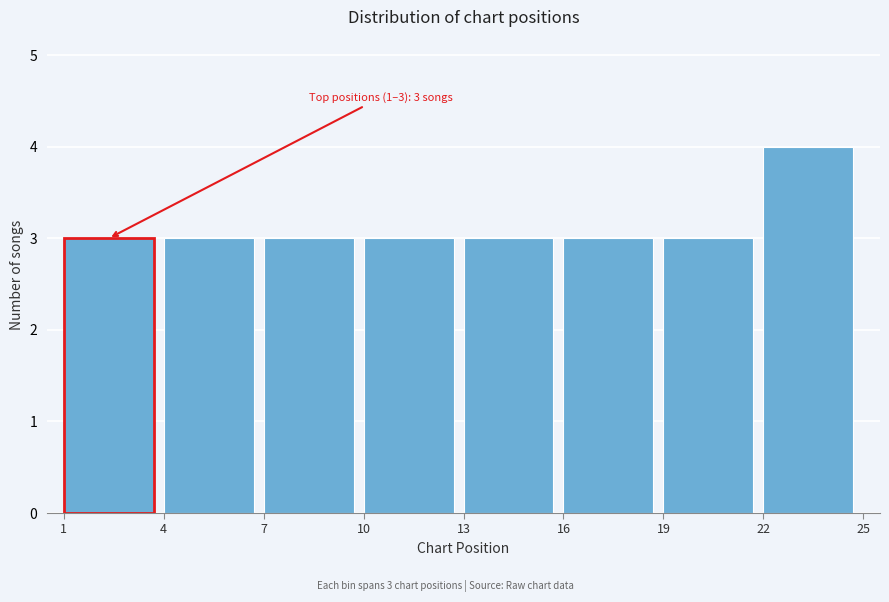

Over which range of the x-axis is the bar tallest?

22 to 25